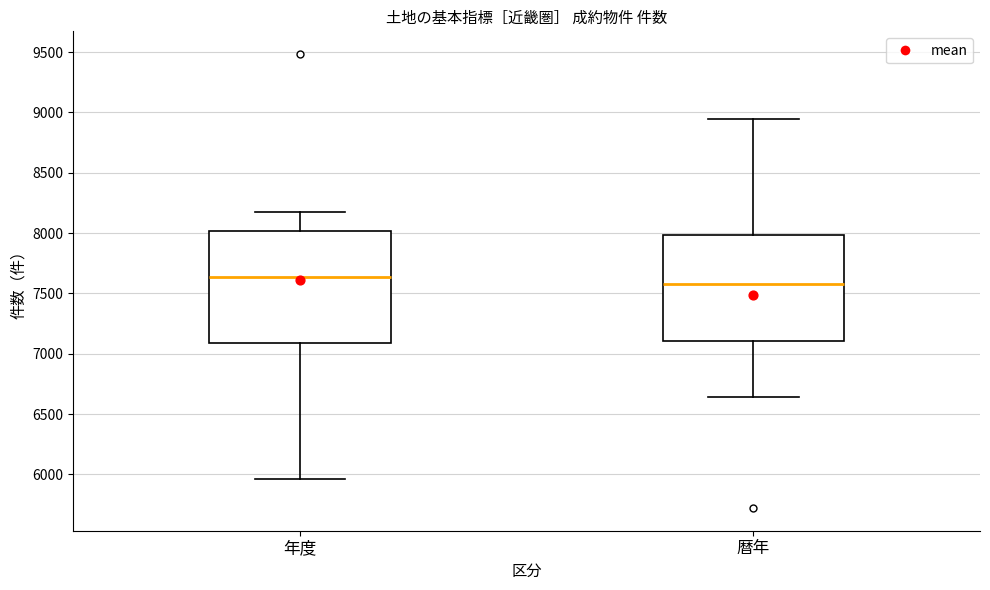

Reading left to right, transcribe this box plot: for each box, give where its median line is, the range the box spans, and where its two whiskers end, as read against the y-axis. The values are not printed on the chart, so give them approximately, as read against the axis.

年度: median 7650, box 7100 to 8000, whiskers 5950 to 8150
暦年: median 7600, box 7100 to 8000, whiskers 6650 to 8950